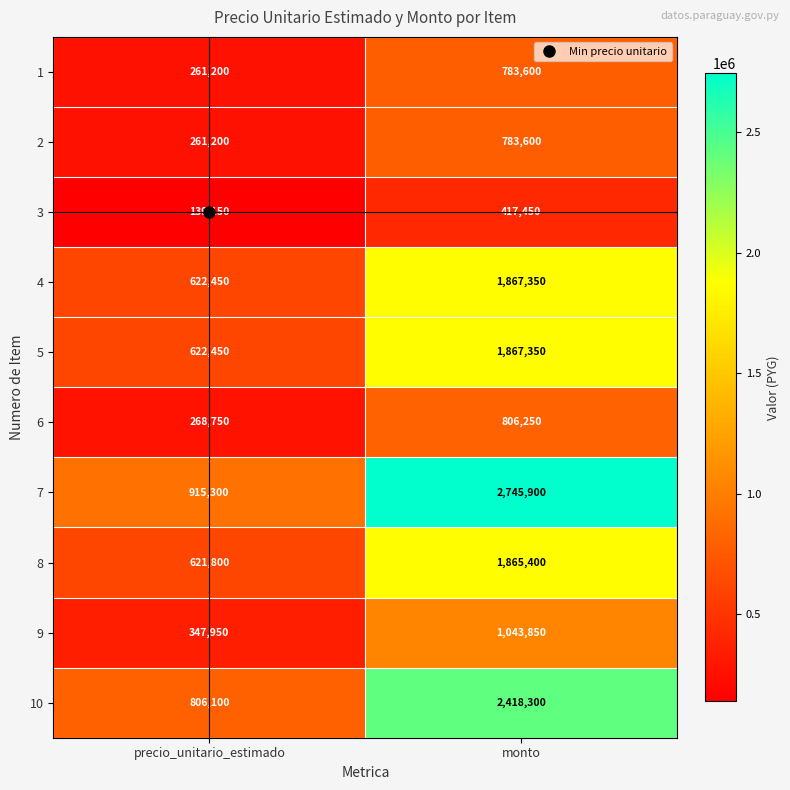

True or false: 3 has a value of 280020 at monto.

False